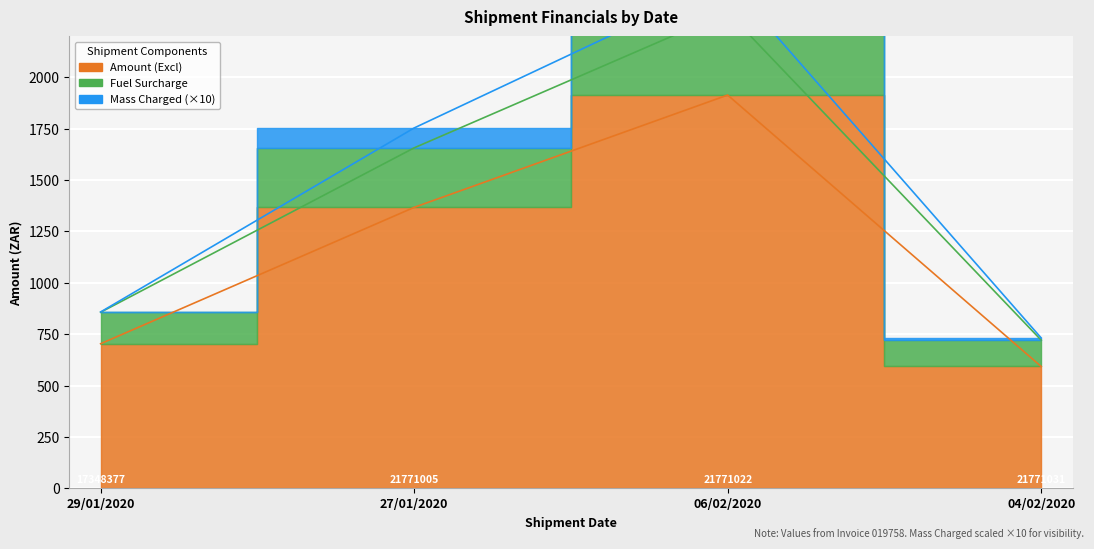

What is the label of the 1st point from the right?

04/02/2020